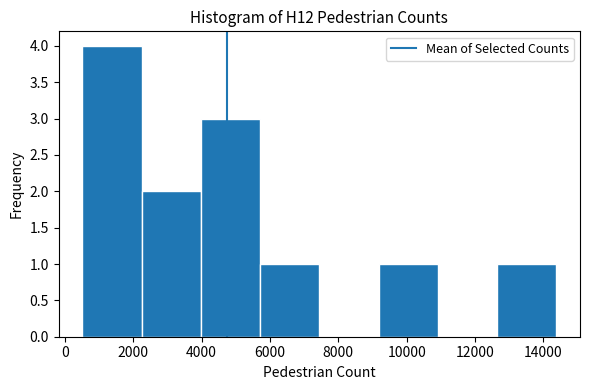

Reading left to right, transcribe this chart: for each bar, give the range it covers on the x-axis and its height. Neither the bar edges nor the heights are printed on the chart, so give them approximately, as read against the axes.

600 to 2200: 4
2200 to 4000: 2
4000 to 5800: 3
5800 to 7400: 1
7400 to 9200: 0
9200 to 11000: 1
11000 to 12600: 0
12600 to 14400: 1